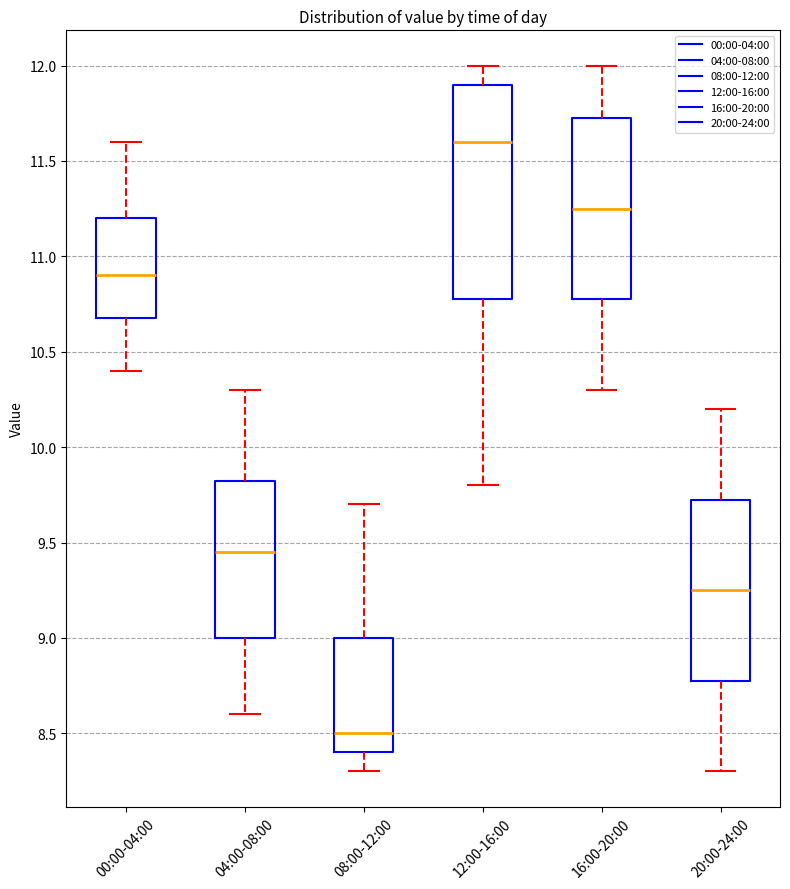

Which box's median line is the lowest?

08:00-12:00